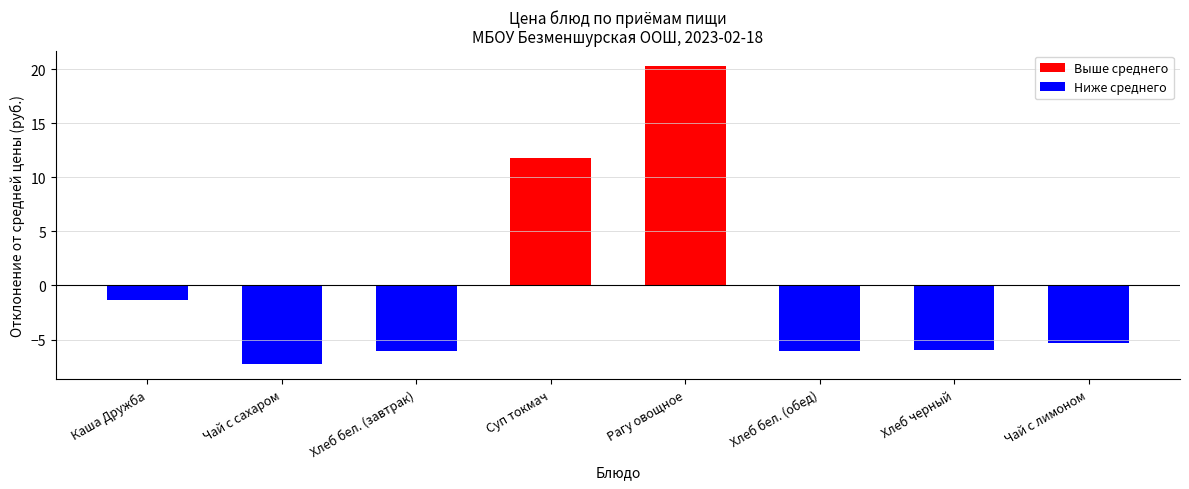

What position from the left is Чай с сахаром?

2